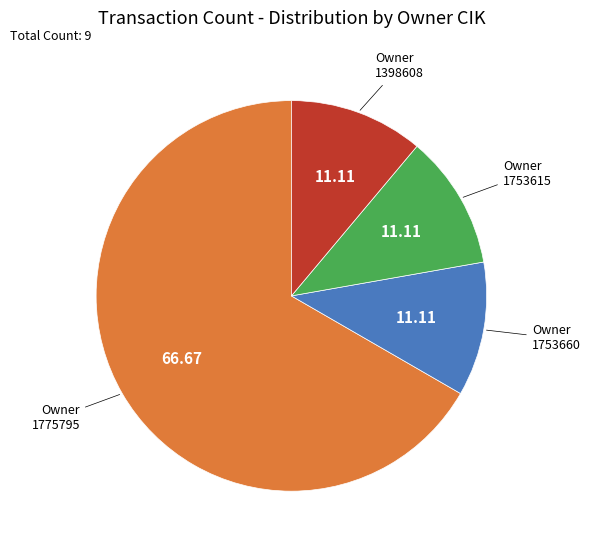

Is it true that 1753660 is 16% of the pie?

False